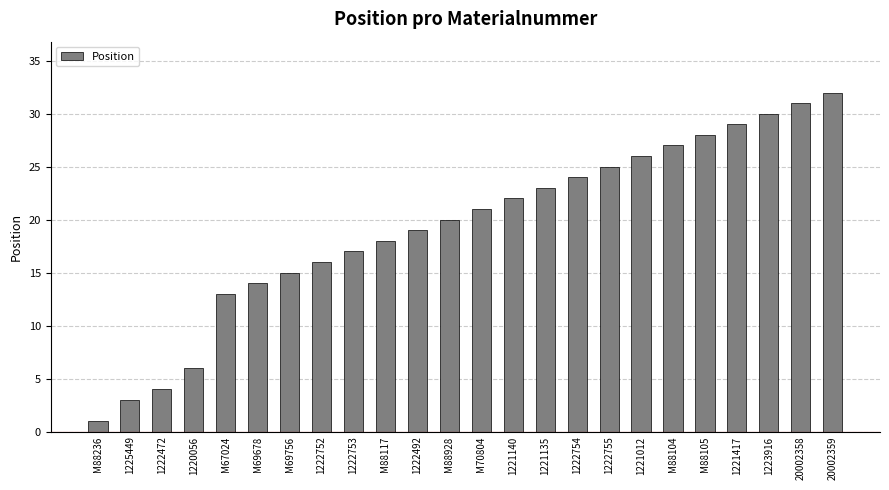

What is the difference between the maximum and minimum values?

31